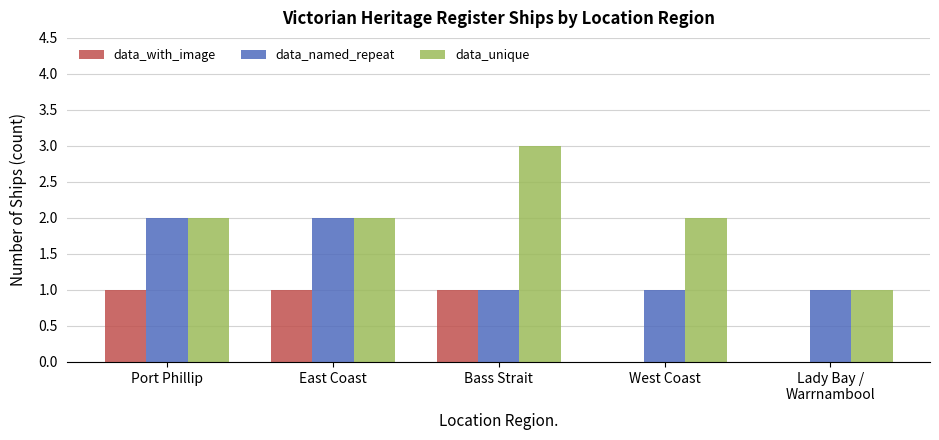

What is the total value across all series at Port Phillip?

5